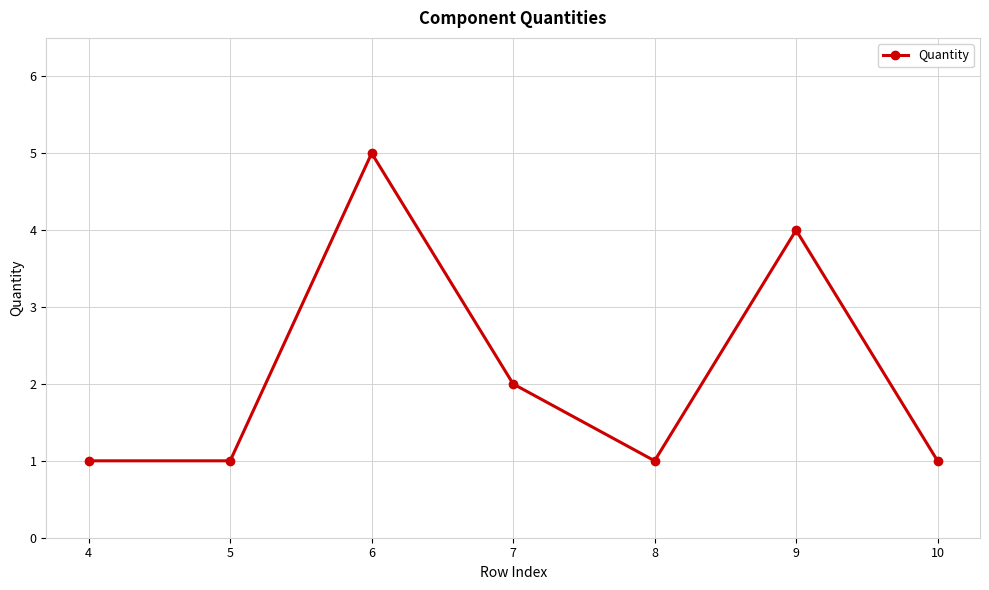

How many interior local peaks (higher than both neighbors) does the data have?

2